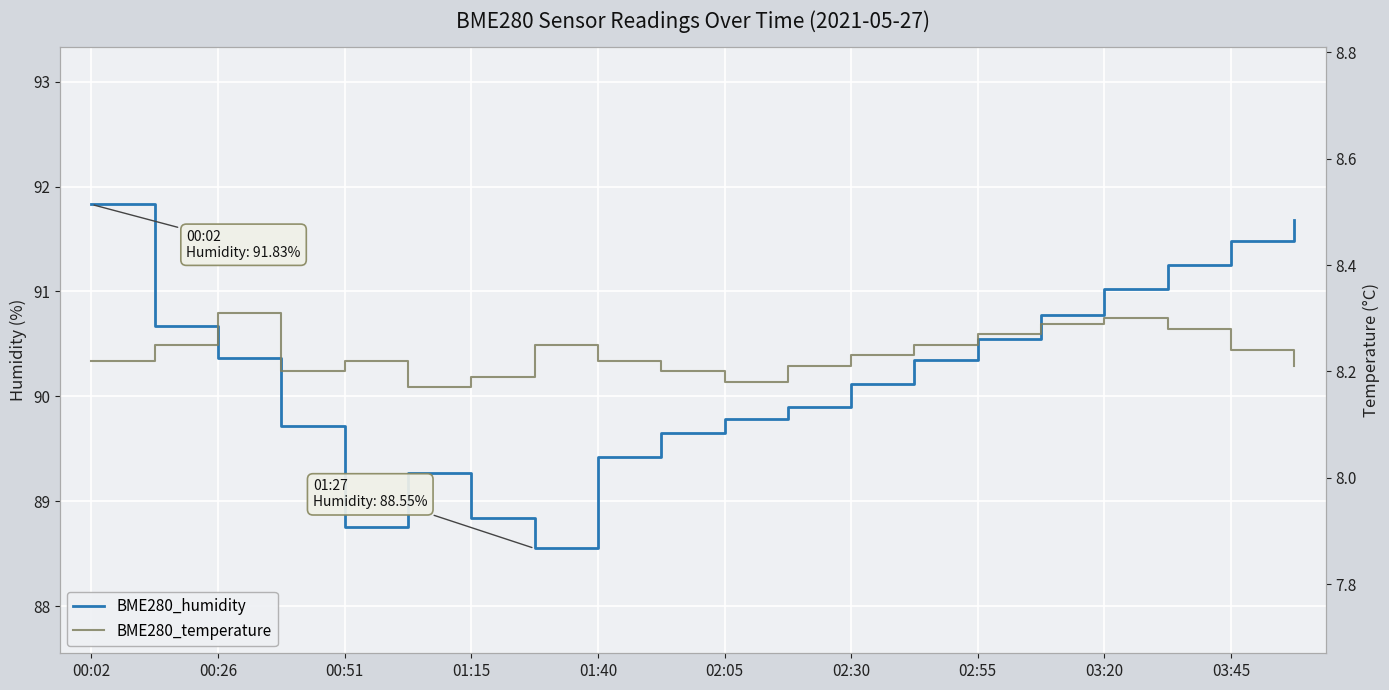

True or false: BME280_humidity and BME280_temperature cross at least once.

False